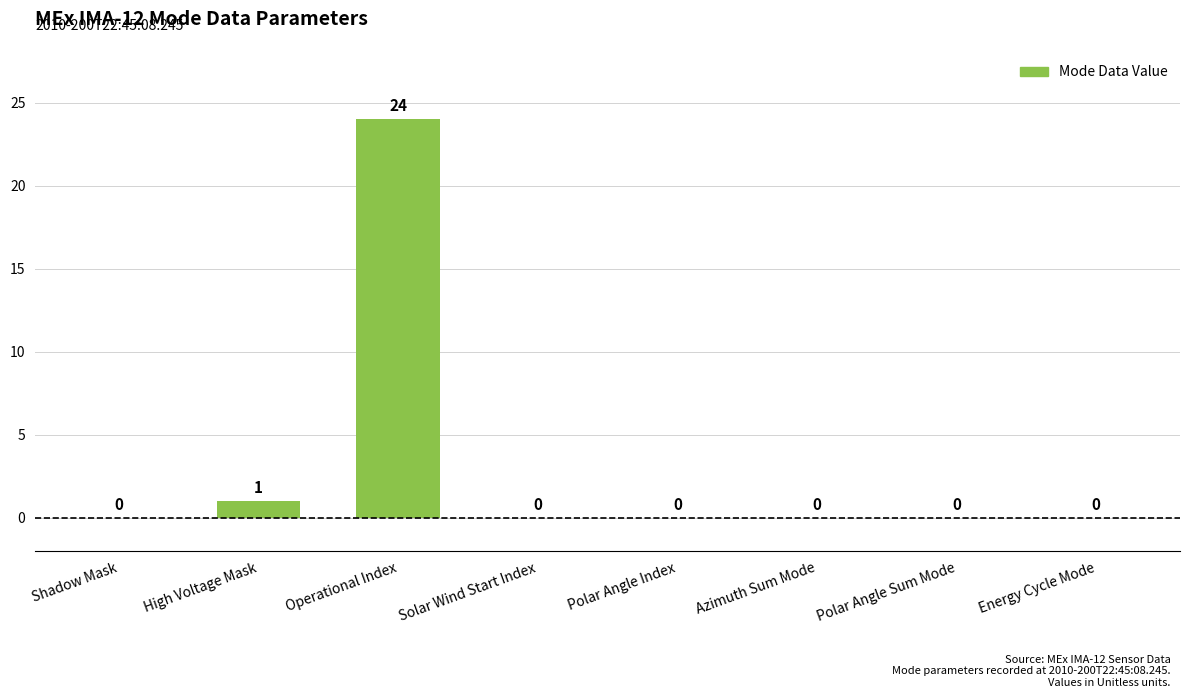

The chart shows a value of 0 at Shadow Mask. True or false?

True